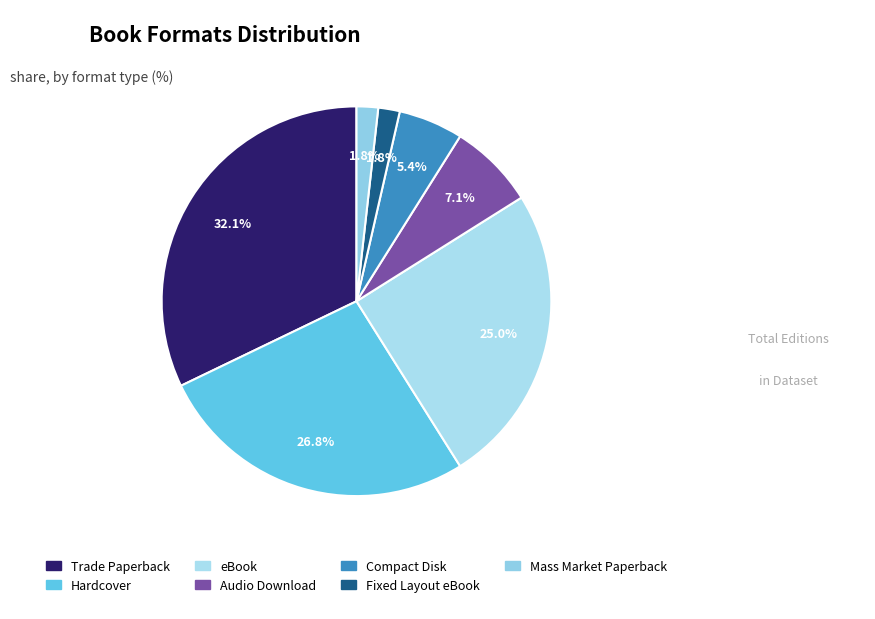

Combined, do eBook and Trade Paperback account for over 50%?

Yes